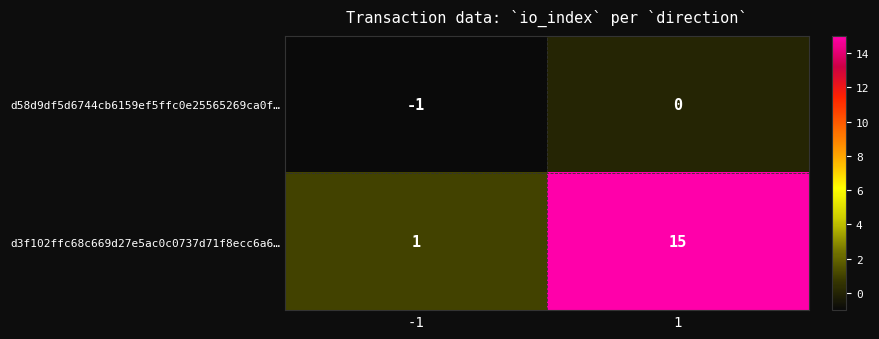

At -1, list the series in order from largest to smallest.

d3f102ffc68c669d27e5ac0c0737d71f8ecc6a6…, d58d9df5d6744cb6159ef5ffc0e25565269ca0f…